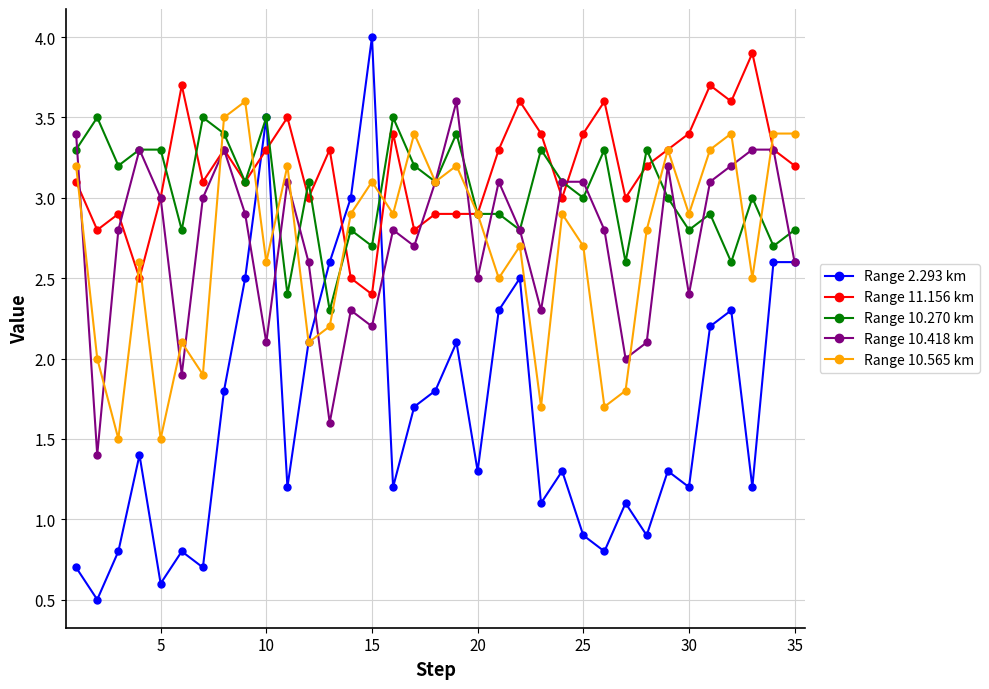

What is the difference between the second highest and minimum values in the Range 2.293 km series?

3.0